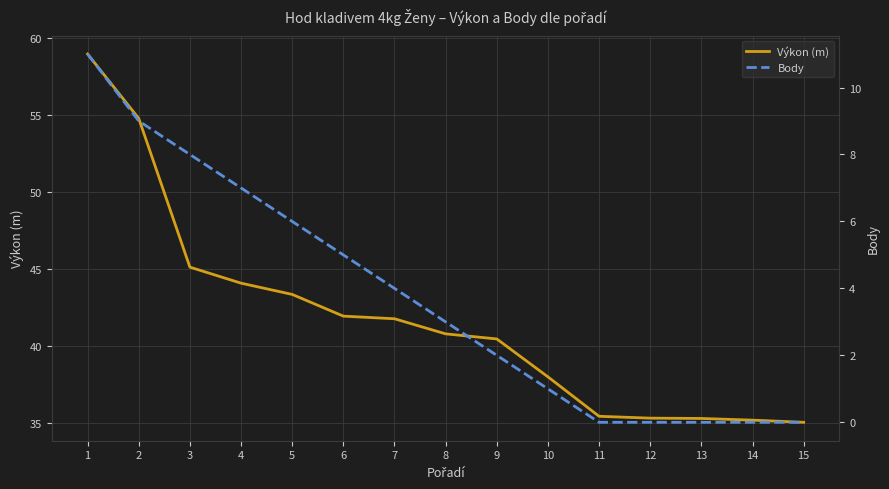

True or false: Výkon (m) has a value of 43.4 at 5.

True